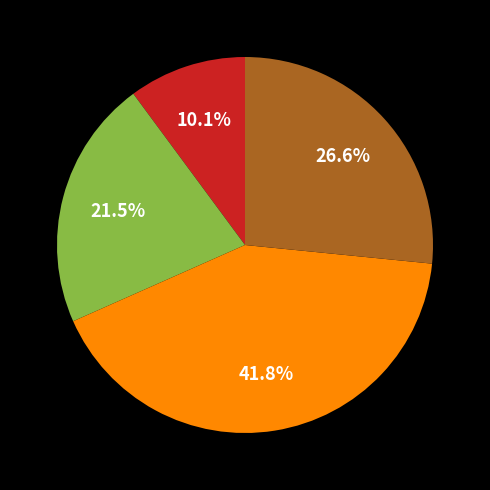

Count the number of slices in the pie.

4